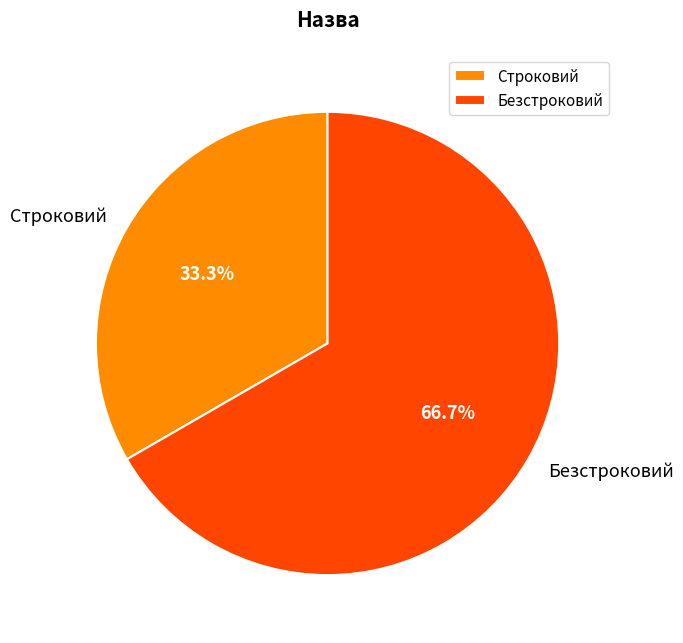

To the nearest percent, what is the average slice percentage?

50%